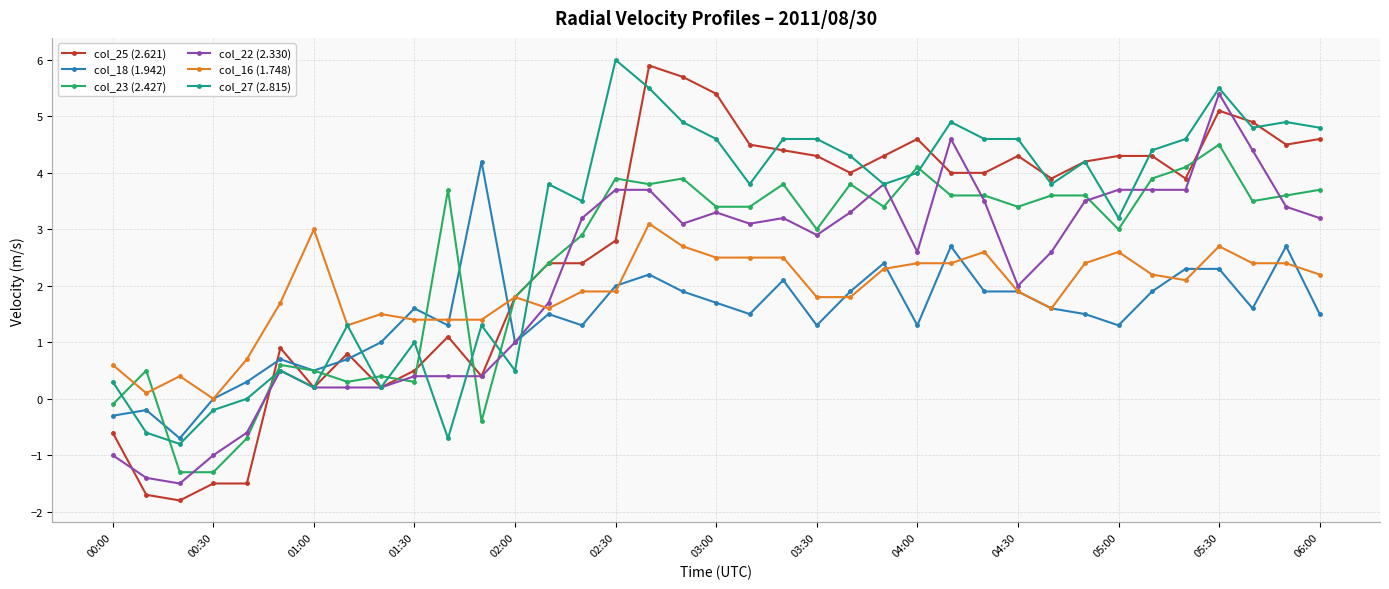

True or false: col_22 (2.330) has more than 0 points higher than both neighbors.

True